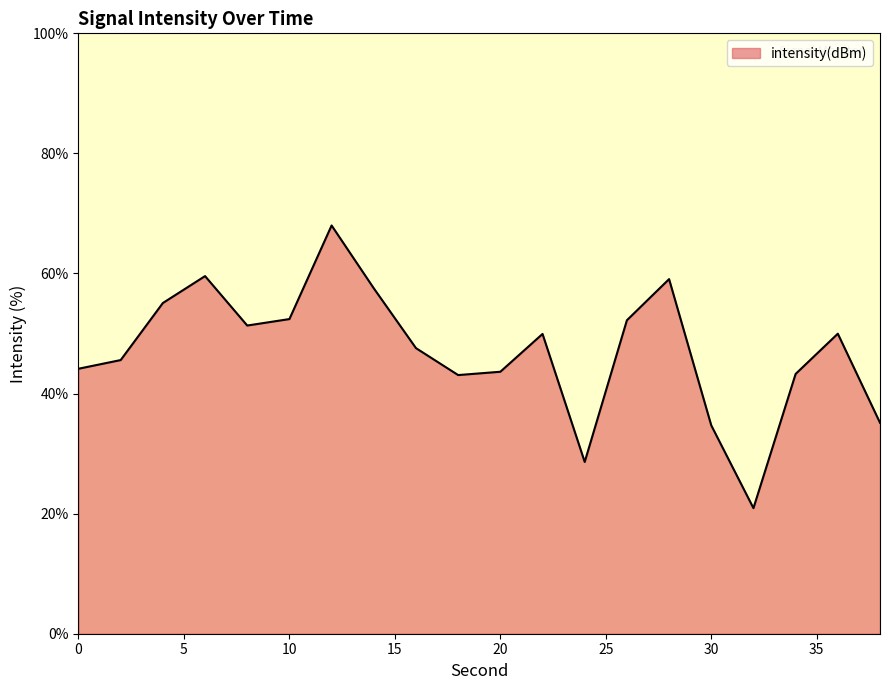

What is the greatest value displayed?

68.0